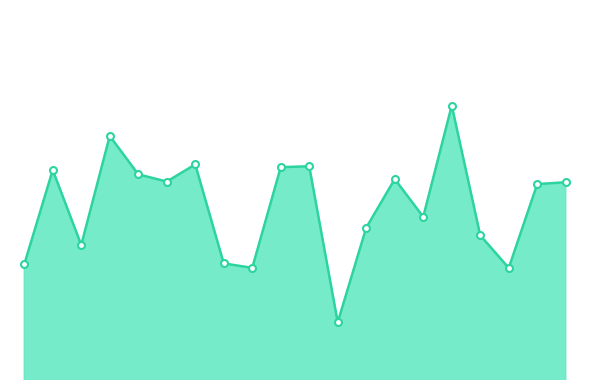

How many points are higher than both their immediate neighbors (excluding endpoints)?

6